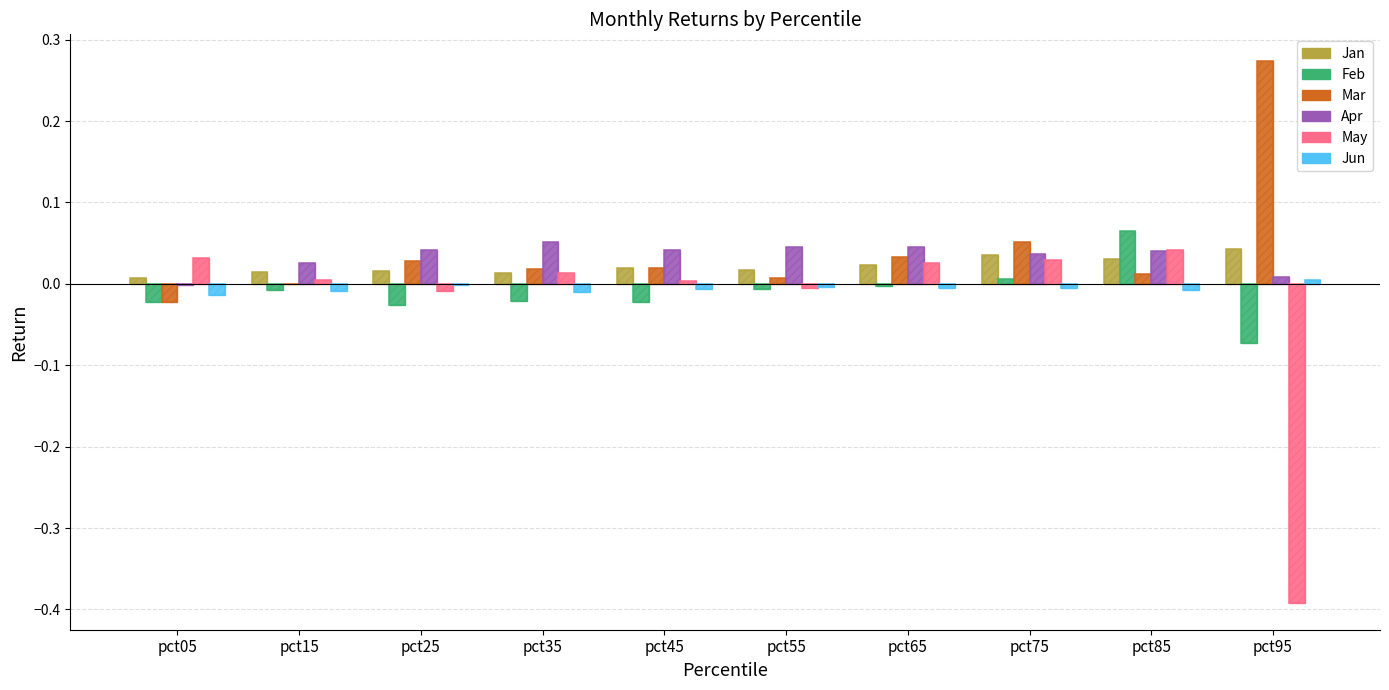

What is the sum of all Jan values?

0.2